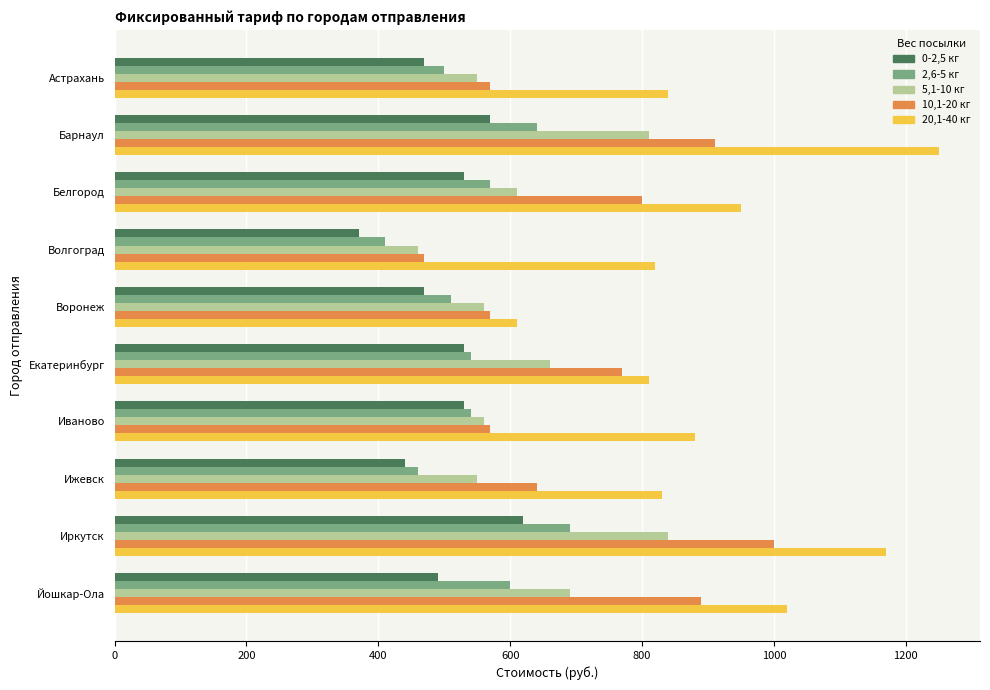

What is the difference between the maximum and minimum values in the 5,1-10 кг series?

380